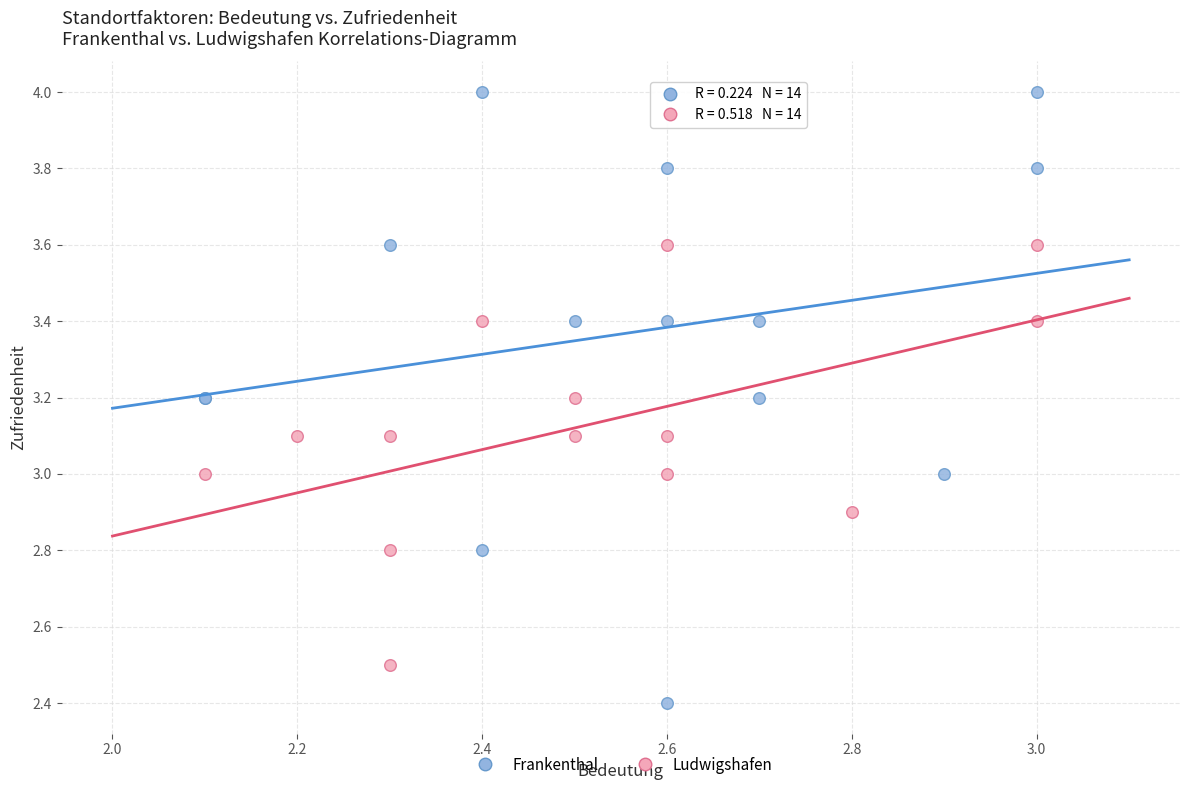

Which series reaches the minimum Y coordinate?

Frankenthal